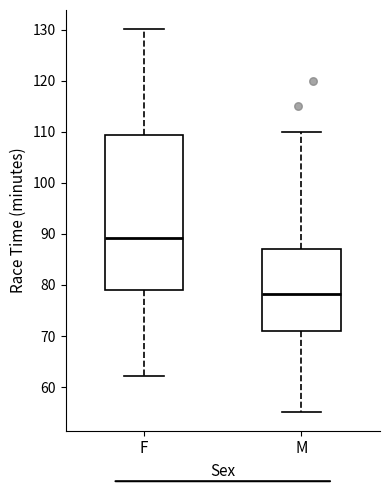

Where does the median line of the box for M sit on the y-axis? The values are not printed on the chart, so give them approximately, as read against the axis.

78